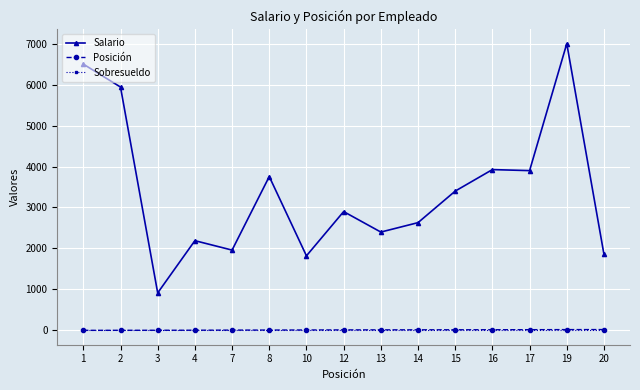

Which category has the highest value across all series?

19